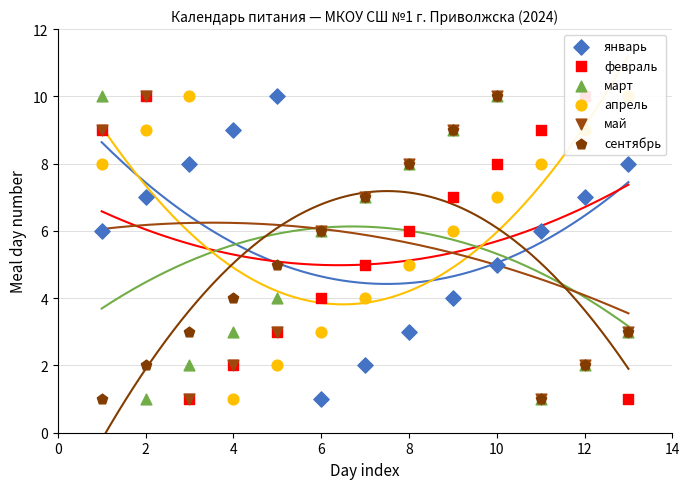

Which series reaches the minimum Y coordinate?

январь